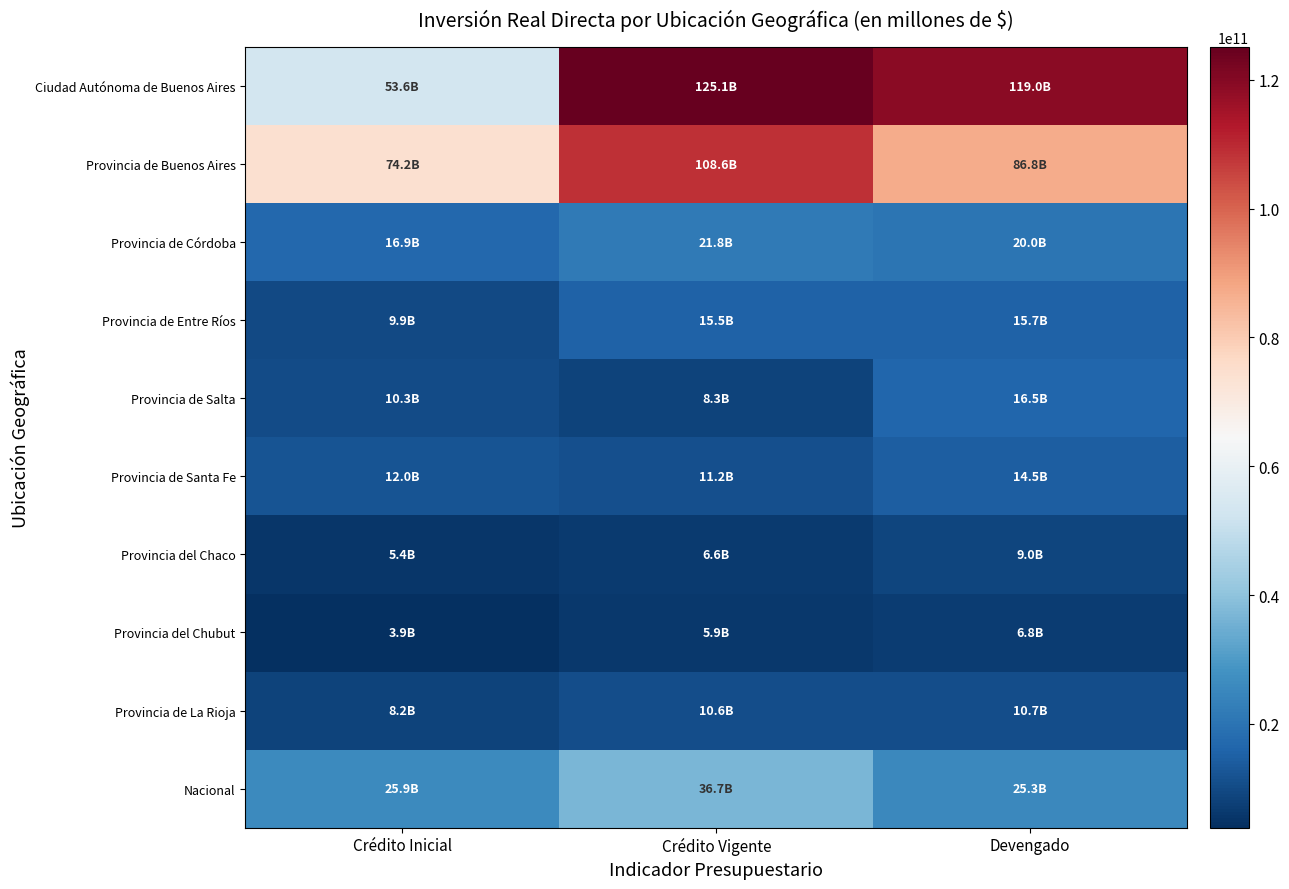

Between Crédito Inicial and Devengado, which series saw the biggest shift?

Ciudad Autónoma de Buenos Aires